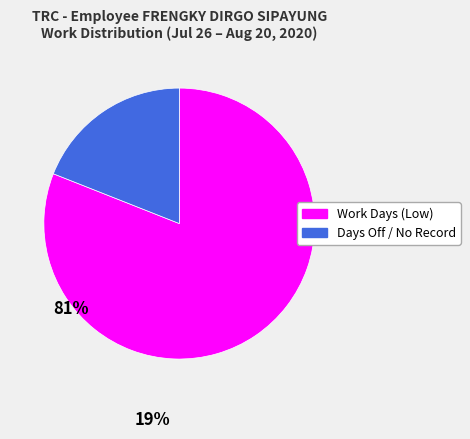

The Days Off / No Record slice represents 19% of the pie. True or false?

True